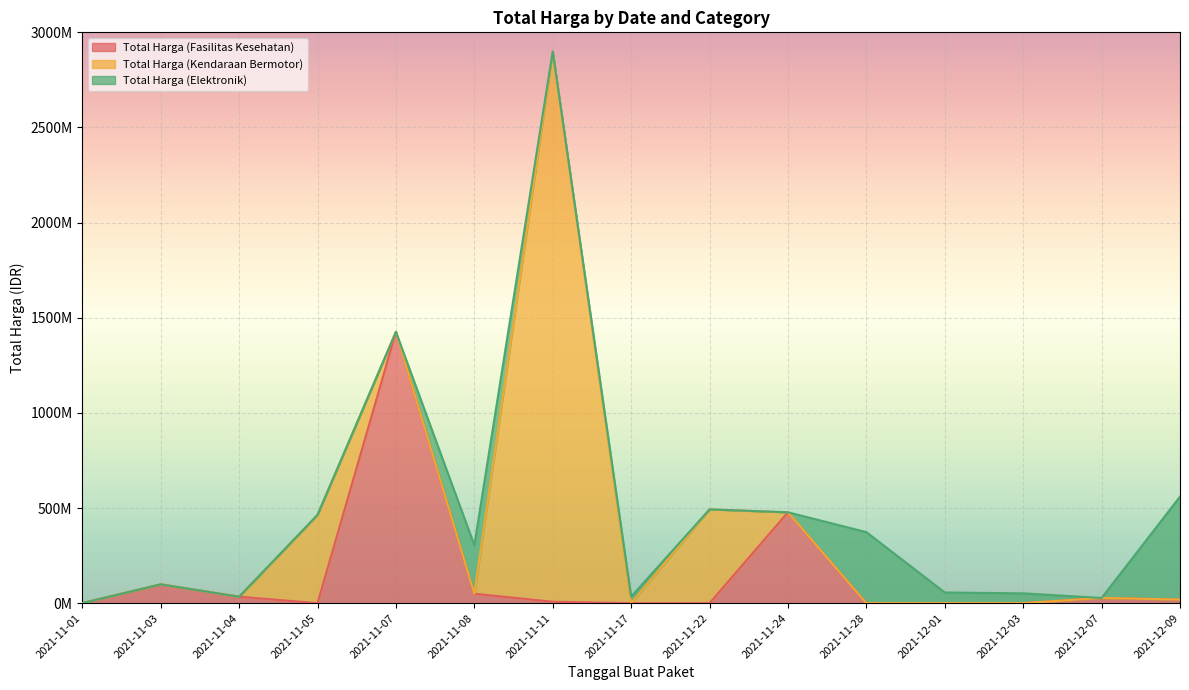

How many values in the Total Harga (Fasilitas Kesehatan) series are below 7401240?

7